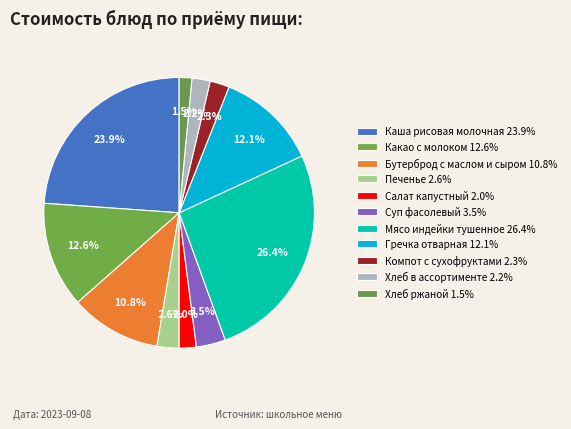

Count the number of slices in the pie.

11